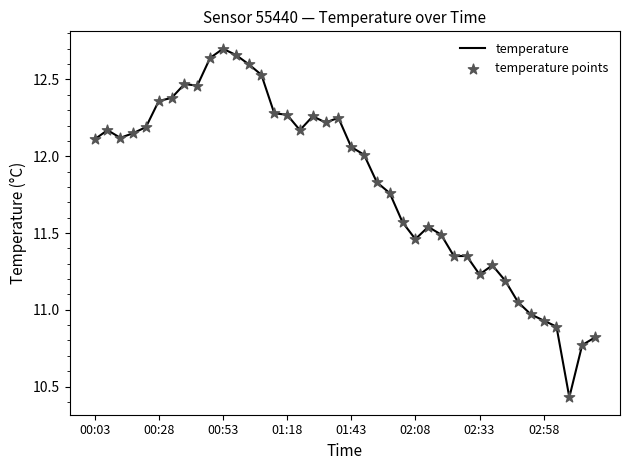

What is the difference between the maximum and minimum values?

2.3